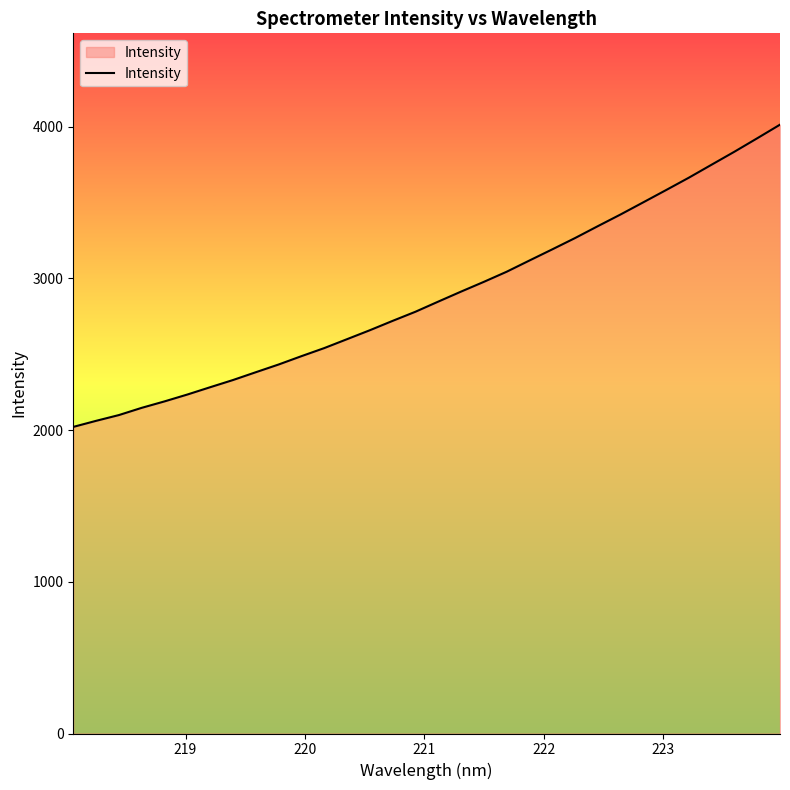

What is the difference between the maximum and minimum values?

1992.6